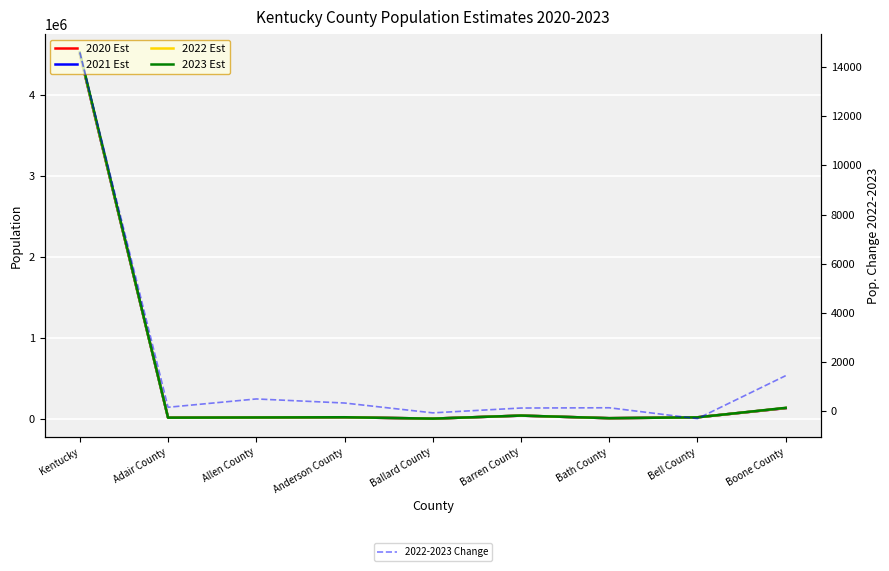

What is the difference between the maximum and minimum values in the 2022-2023 Change series?

14885